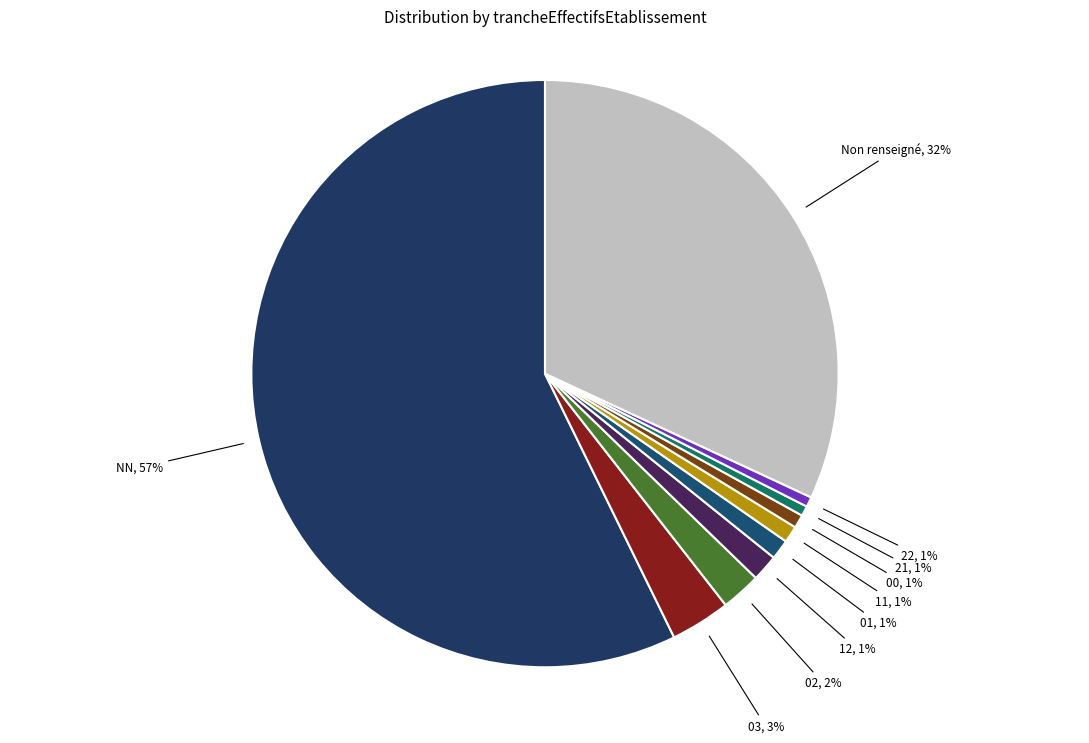

What percentage is the 12 slice, to the nearest percent?

1%